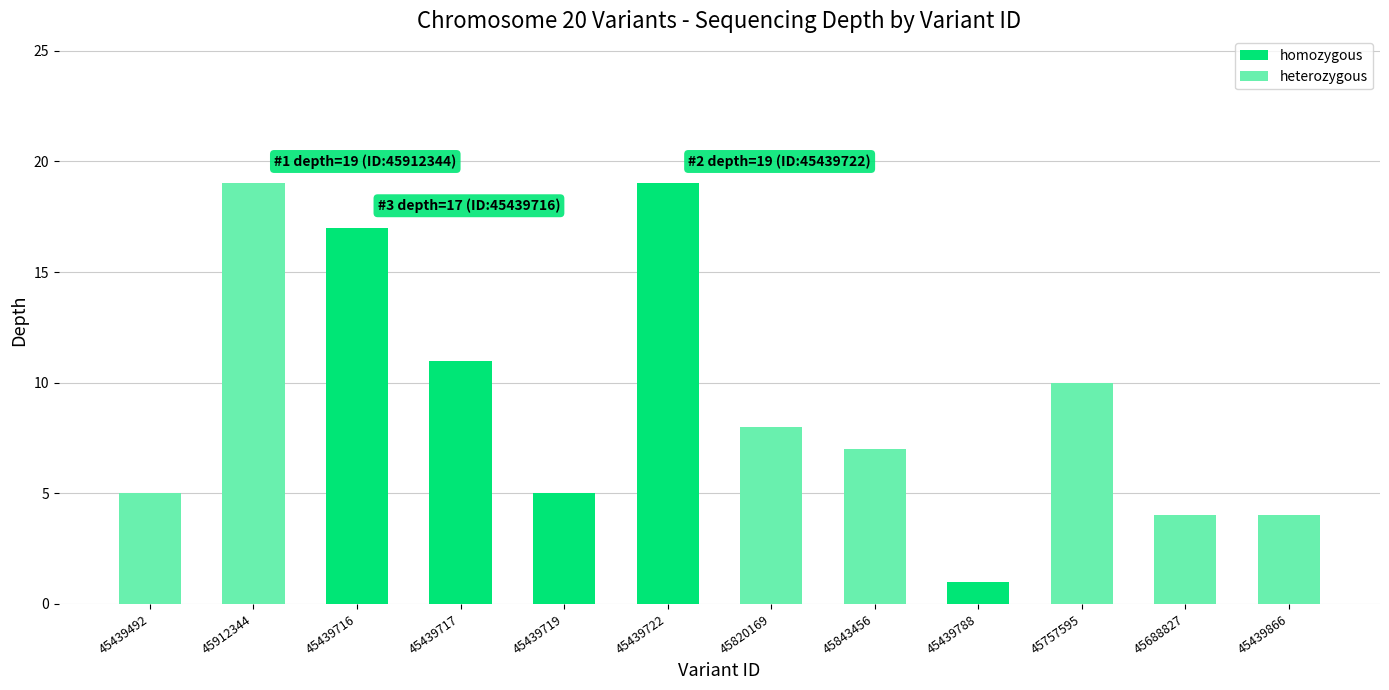

What is the change in value from 45912344 to 45439716?

-2